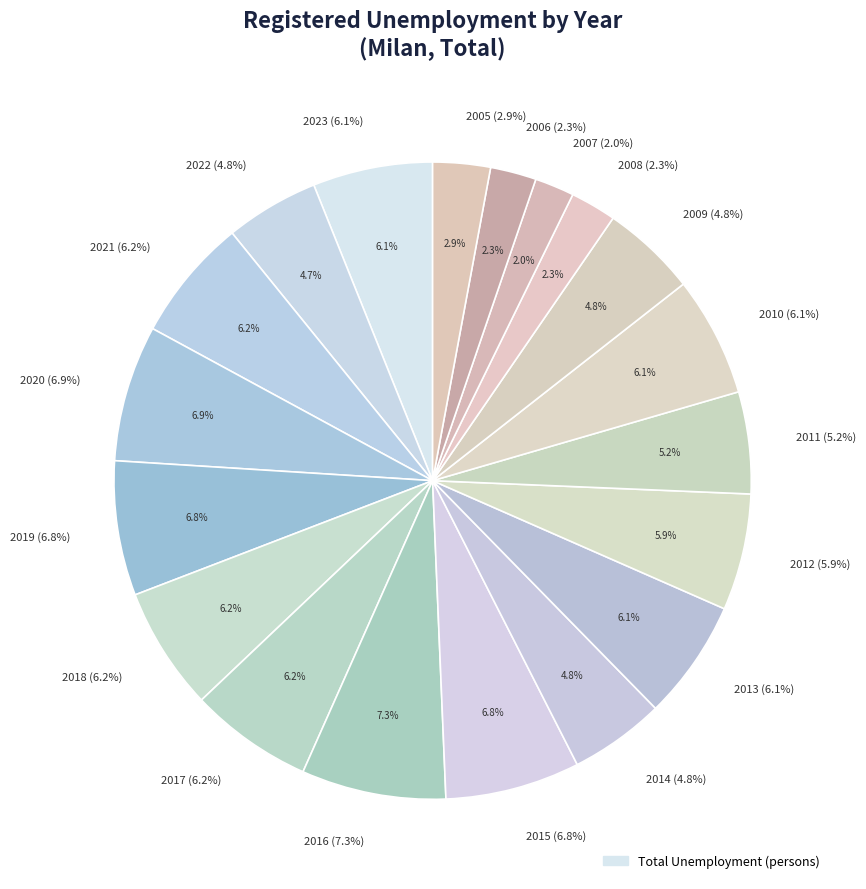

How many segments does this pie chart have?

19